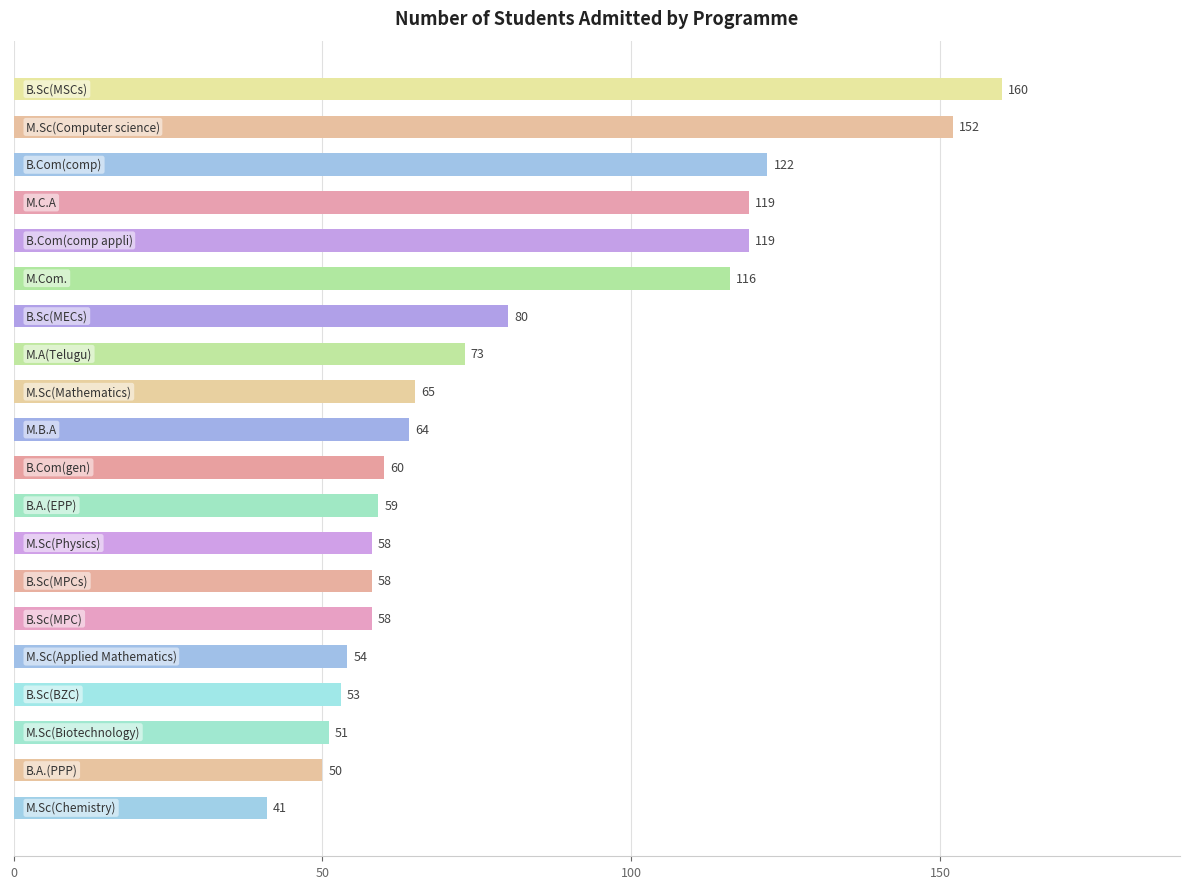

What is the difference between the second highest and second lowest values?

102